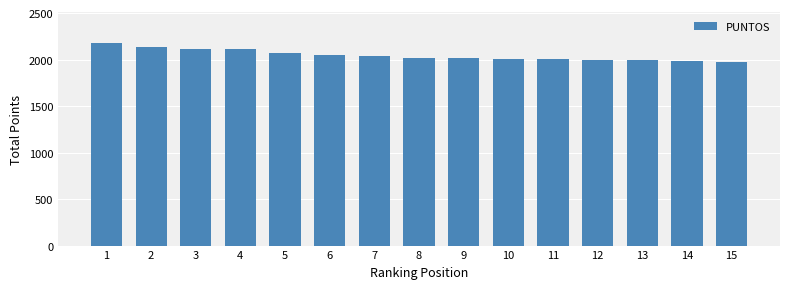

What is the difference between the second highest and minimum values?

162